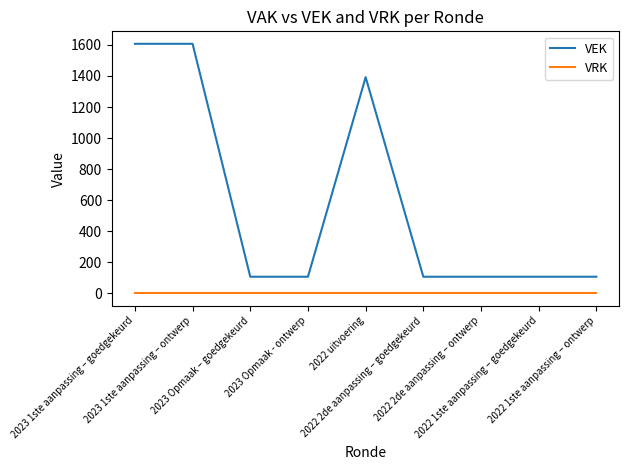

Which series has the largest total across all categories?

VEK